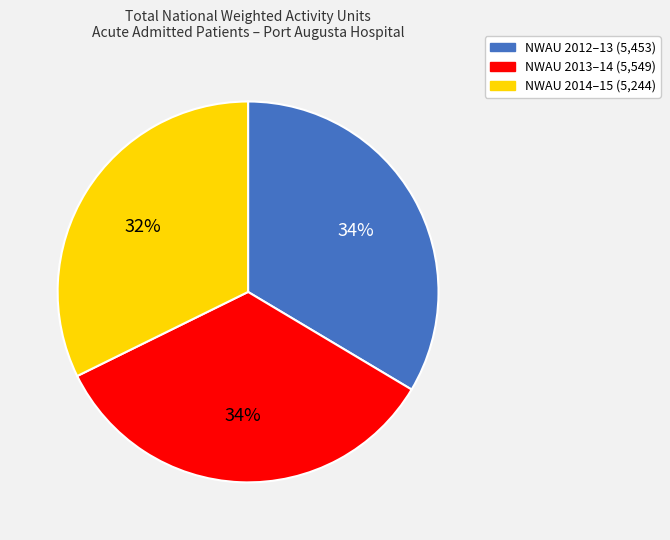

Does NWAU 2014–15 (5,244) account for over 50% of the chart?

No